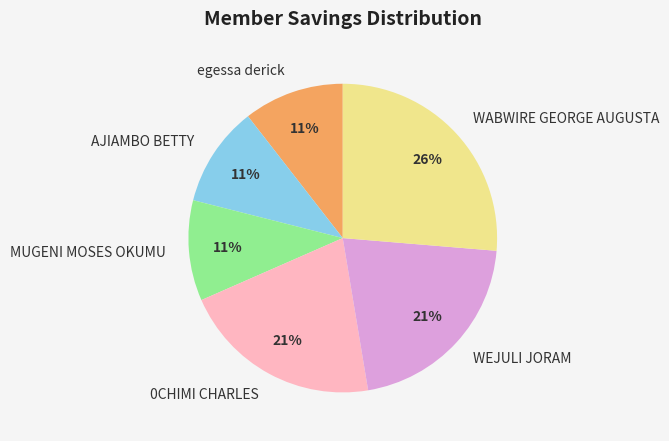

How many slices are in this pie chart?

6